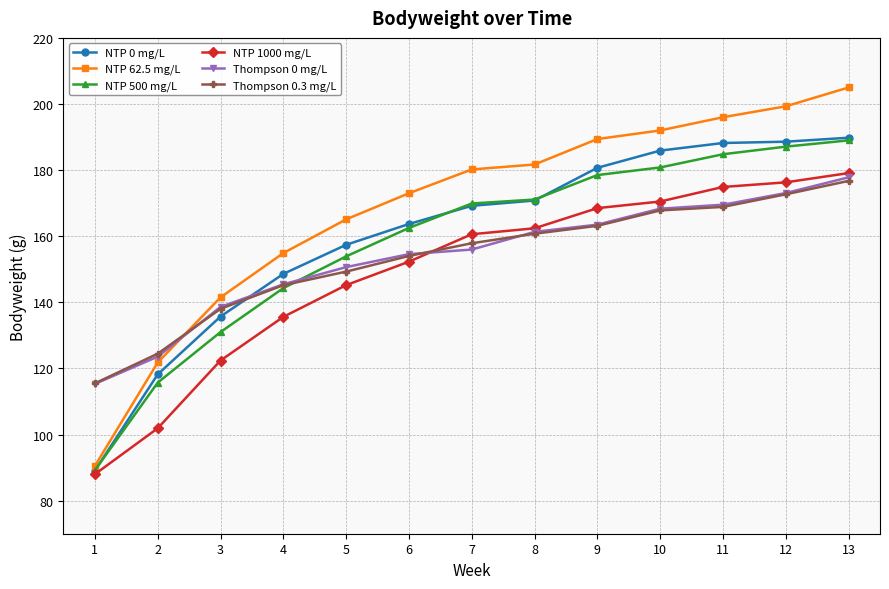

What is the spread (max minus min) of values at 4?

19.3